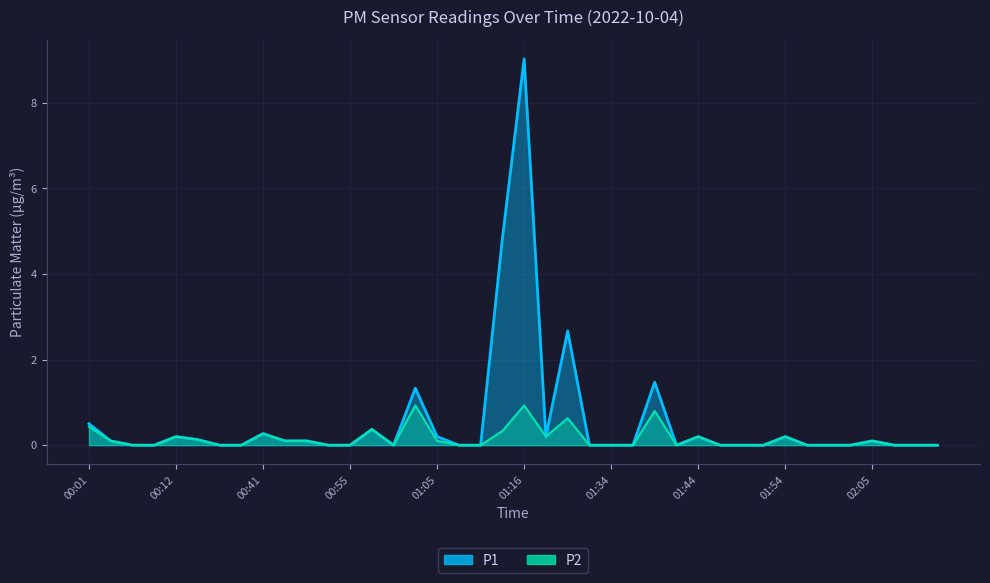

What is the label of the 18th point from the left?

01:08